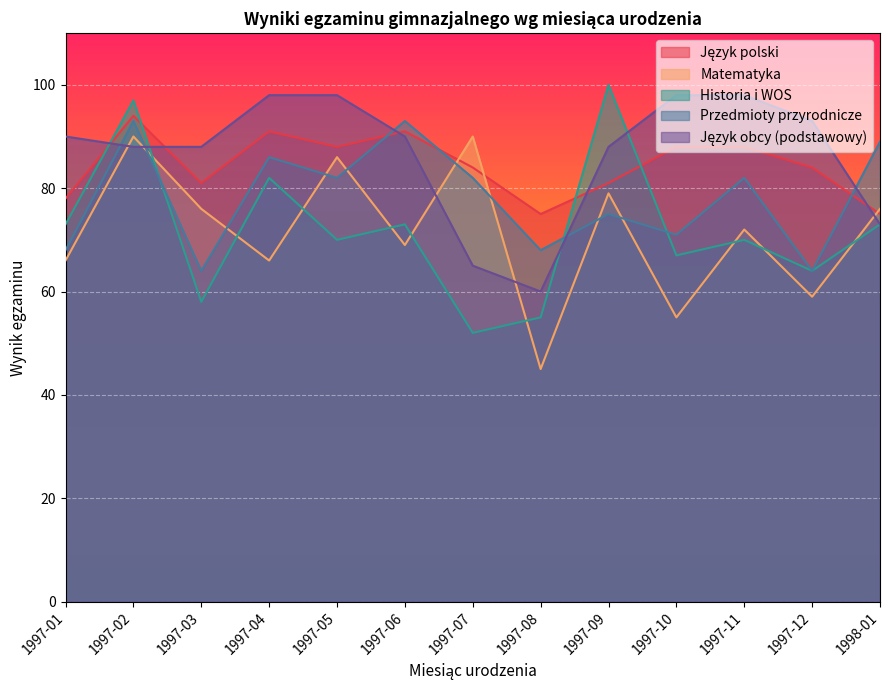

Between which two adjacent categories do Historia i WOS and Język polski first intersect?

1997-01 and 1997-02